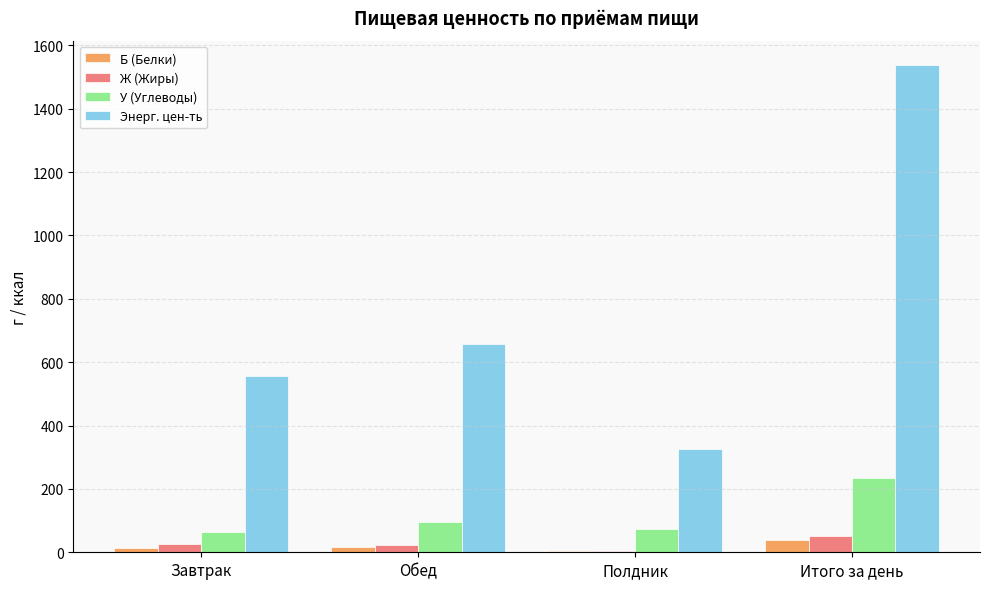

How many series are shown in this chart?

4